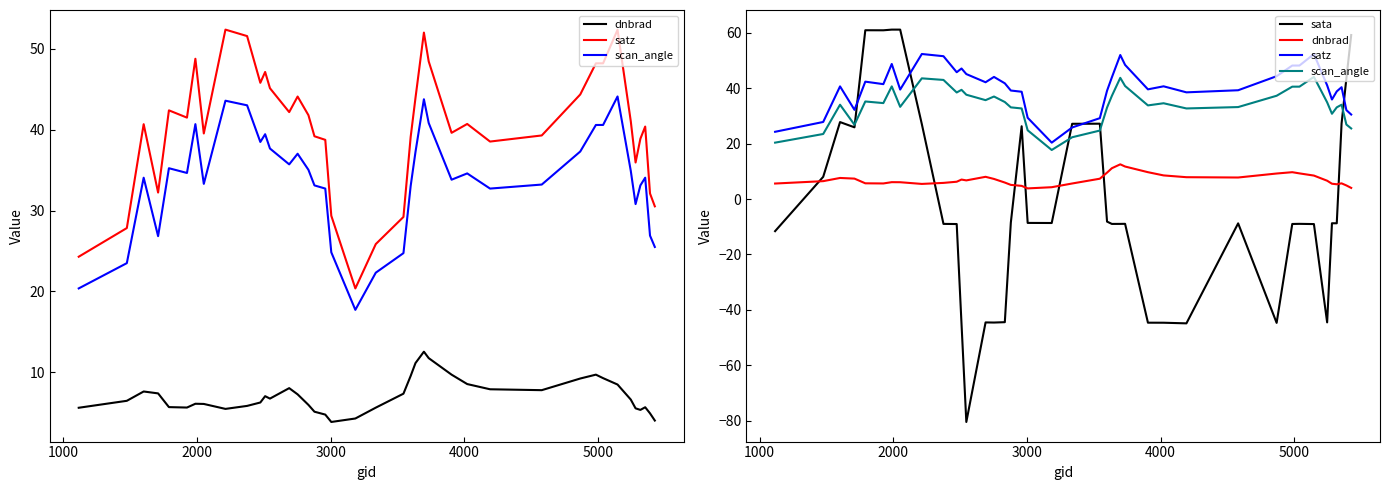

What is the value of the sata point at the 10th from the left?

-9.0